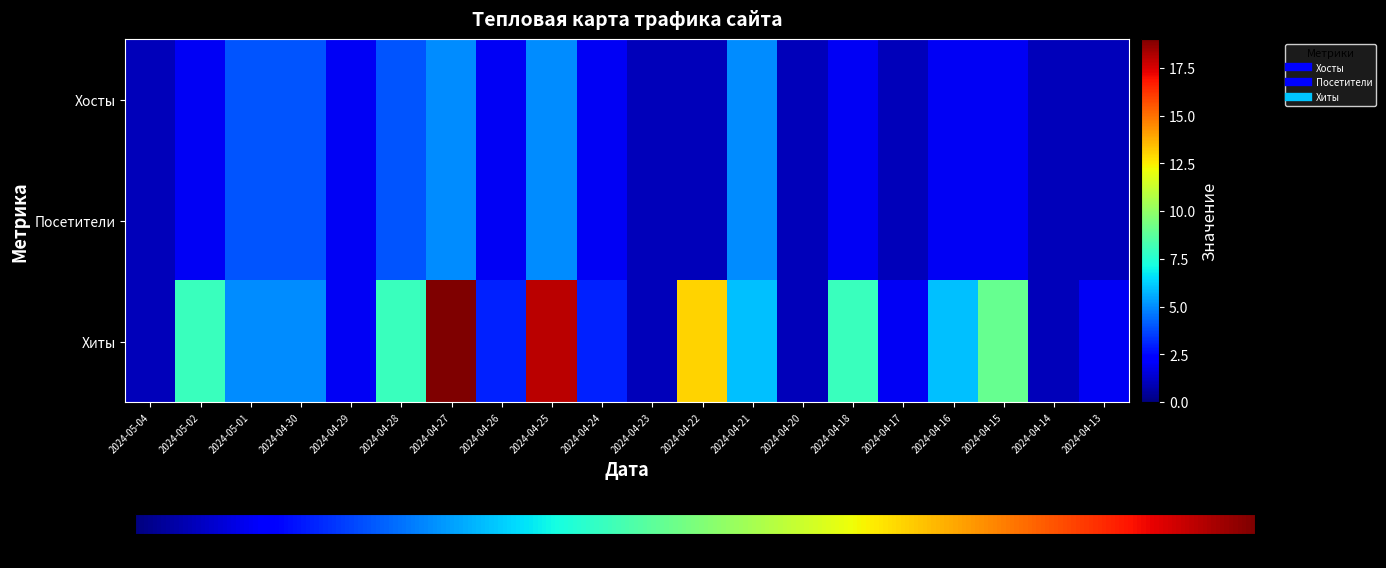

What is the total value across all series at 2024-04-20?

3